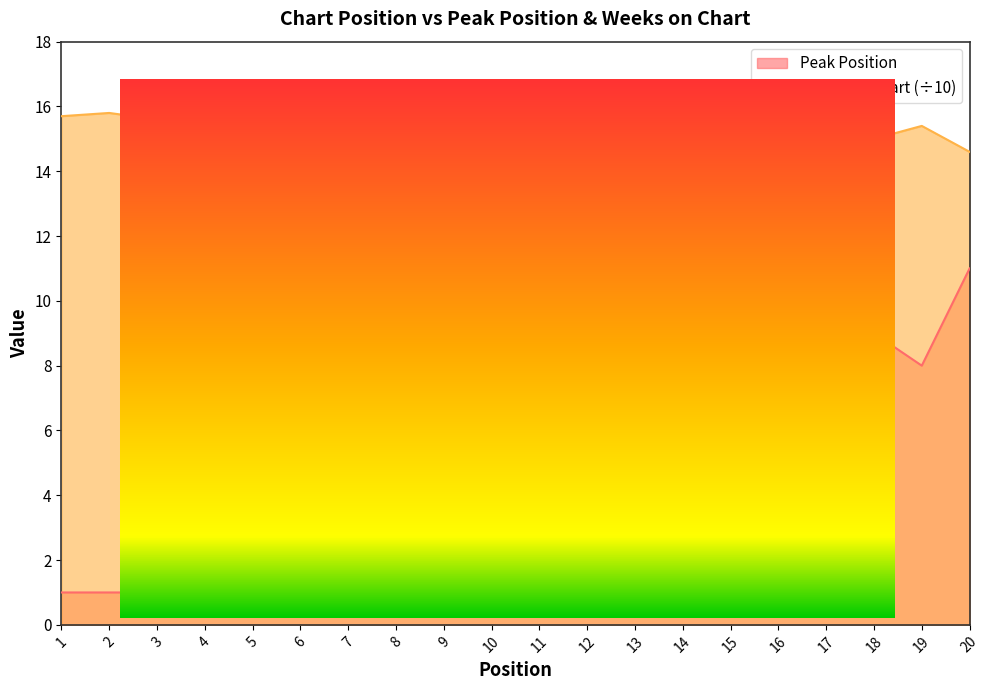

List the series in order of their peak value, lowest first.

Peak Position, Weeks on Chart